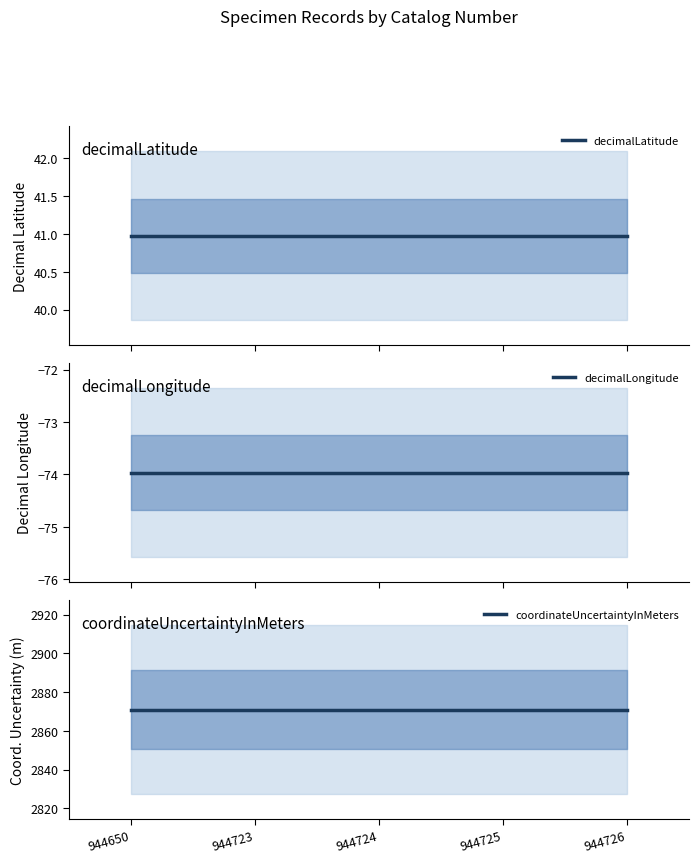

Is it true that decimalLatitude equals 10.7 at 944723?

False